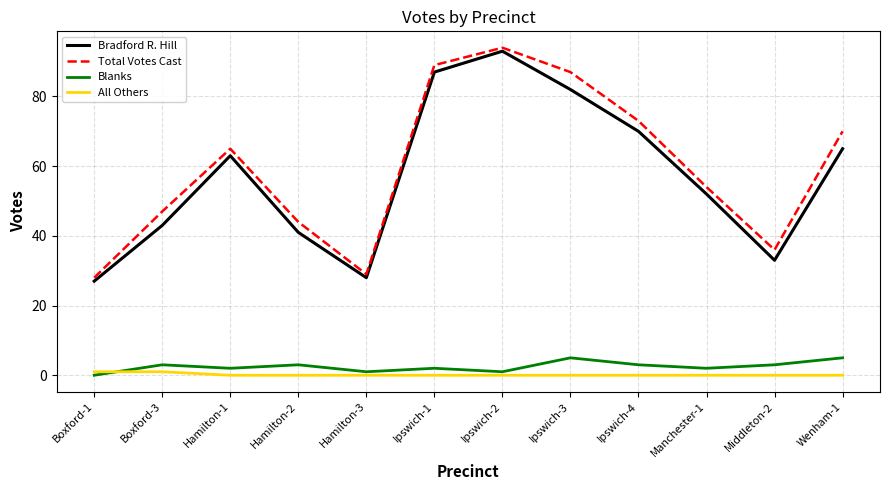

The value of All Others at Wenham-1 is 0. True or false?

True